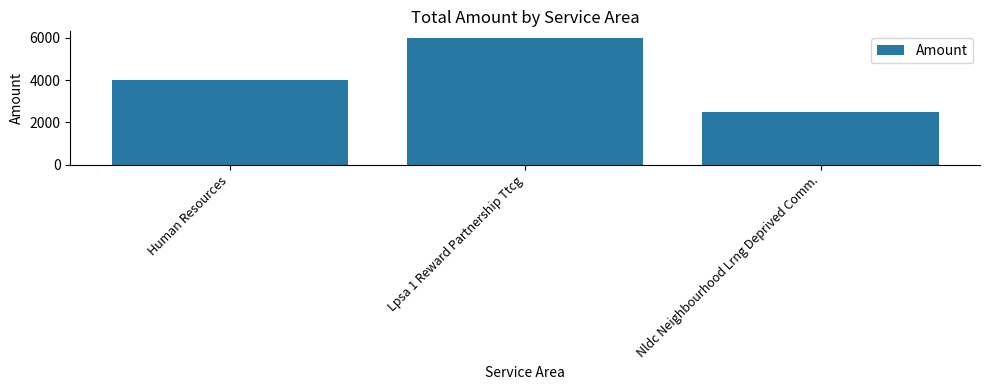

What is the average value?

4167